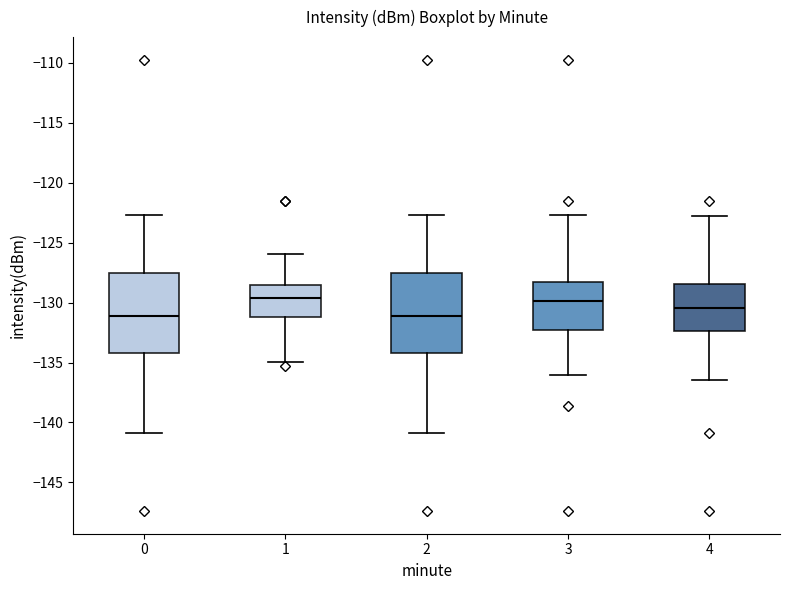

Reading left to right, transcribe this box plot: for each box, give where its median line is, the range the box spans, and where its two whiskers end, as read against the y-axis. The values are not printed on the chart, so give them approximately, as read against the axis.

0: median -131.0, box -134.0 to -127.5, whiskers -141.0 to -122.5
1: median -129.5, box -131.0 to -128.5, whiskers -135.0 to -126.0
2: median -131.0, box -134.0 to -127.5, whiskers -141.0 to -122.5
3: median -130.0, box -132.5 to -128.0, whiskers -136.0 to -122.5
4: median -130.5, box -132.5 to -128.5, whiskers -136.5 to -123.0